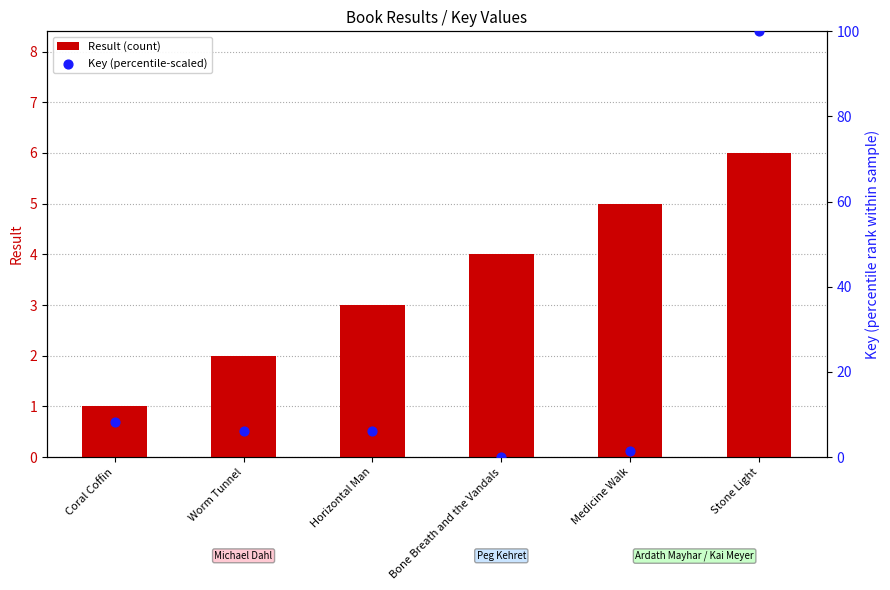

At how many categories does at least one series exceed 52?

1